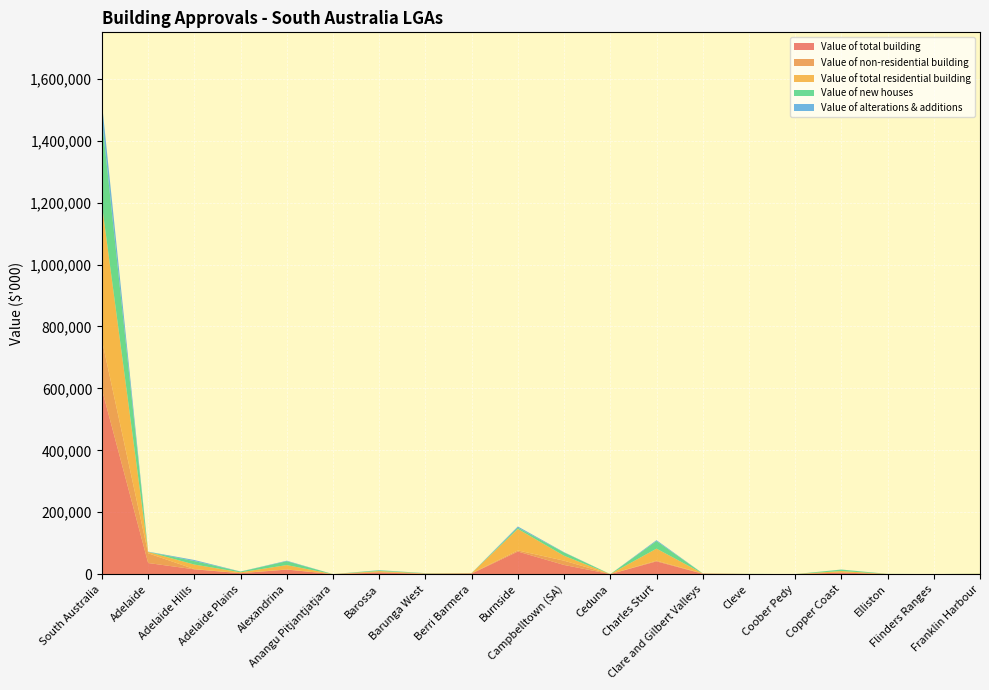

Reading left to right, list all the values displayed in this chart.

Value of total building: South Australia=596722.7	Adelaide=35849.6	Adelaide Hills=15451.8	Adelaide Plains=2907.8	Alexandrina=14616.0	Anangu Pitjantjatjara=0.0	Barossa=4926.6	Barunga West=1119.3	Berri Barmera=1607.6	Burnside=72943.8	Campbelltown (SA)=29605.2	Ceduna=26.0	Charles Sturt=41148.2	Clare and Gilbert Valleys=1127.0	Cleve=266.5	Coober Pedy=0.0	Copper Coast=4949.9	Elliston=260.0	Flinders Ranges=36.0	Franklin Harbour=443.7
Value of non-residential building: South Australia=158729.0	Adelaide=31408.5	Adelaide Hills=724.9	Adelaide Plains=222.8	Alexandrina=489.9	Anangu Pitjantjatjara=0.0	Barossa=1900.0	Barunga West=211.9	Berri Barmera=1200.0	Burnside=3575.0	Campbelltown (SA)=13793.0	Ceduna=0.0	Charles Sturt=2363.0	Clare and Gilbert Valleys=824.1	Cleve=0.0	Coober Pedy=0.0	Copper Coast=0.0	Elliston=0.0	Flinders Ranges=0.0	Franklin Harbour=0.0
Value of total residential building: South Australia=437993.7	Adelaide=4441.1	Adelaide Hills=14726.9	Adelaide Plains=2685.0	Alexandrina=14126.0	Anangu Pitjantjatjara=0.0	Barossa=3026.6	Barunga West=907.4	Berri Barmera=407.6	Burnside=69368.8	Campbelltown (SA)=15812.2	Ceduna=26.0	Charles Sturt=38785.2	Clare and Gilbert Valleys=302.9	Cleve=266.5	Coober Pedy=0.0	Copper Coast=4949.9	Elliston=260.0	Flinders Ranges=36.0	Franklin Harbour=443.7
Value of new houses: South Australia=275674.6	Adelaide=0.0	Adelaide Hills=11251.2	Adelaide Plains=2330.2	Alexandrina=12422.4	Anangu Pitjantjatjara=0.0	Barossa=2360.3	Barunga West=711.5	Berri Barmera=264.0	Burnside=4195.8	Campbelltown (SA)=10539.6	Ceduna=0.0	Charles Sturt=24298.5	Clare and Gilbert Valleys=120.0	Cleve=250.0	Coober Pedy=0.0	Copper Coast=4686.4	Elliston=240.0	Flinders Ranges=0.0	Franklin Harbour=443.7
Value of alterations & additions: South Australia=52920.5	Adelaide=941.1	Adelaide Hills=3475.7	Adelaide Plains=354.8	Alexandrina=1703.7	Anangu Pitjantjatjara=0.0	Barossa=666.4	Barunga West=195.9	Berri Barmera=143.6	Burnside=3872.9	Campbelltown (SA)=1082.6	Ceduna=26.0	Charles Sturt=3123.0	Clare and Gilbert Valleys=182.9	Cleve=16.5	Coober Pedy=0.0	Copper Coast=263.5	Elliston=20.0	Flinders Ranges=36.0	Franklin Harbour=0.0